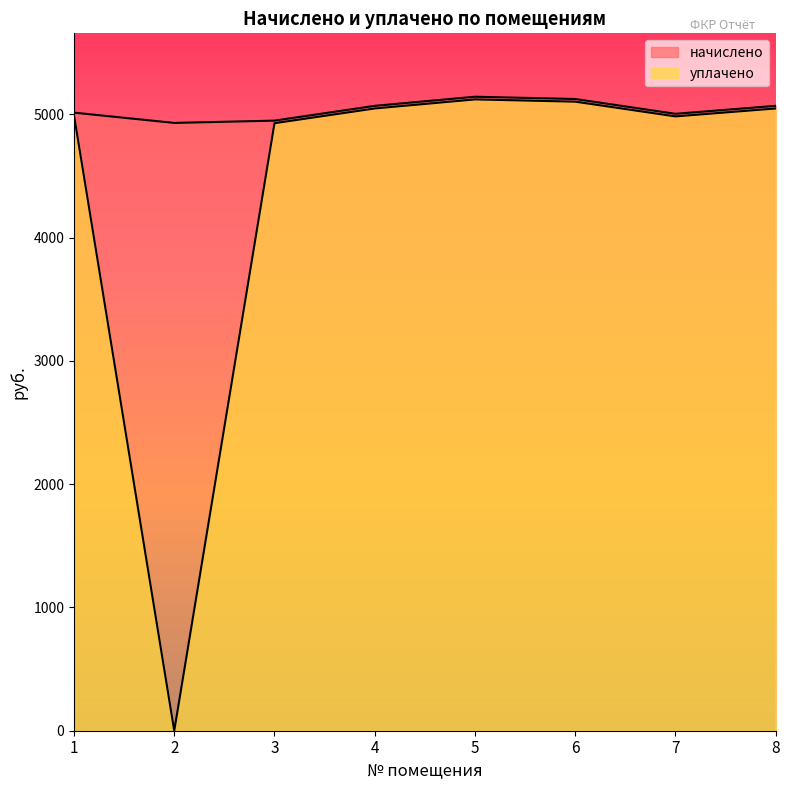

What is the sum of all начислено values?

40306.3